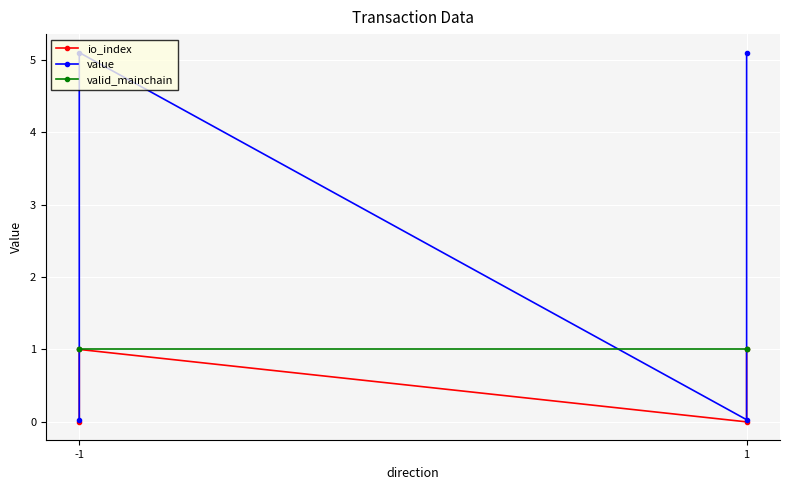

List the series in order of their peak value, highest first.

value, io_index, valid_mainchain